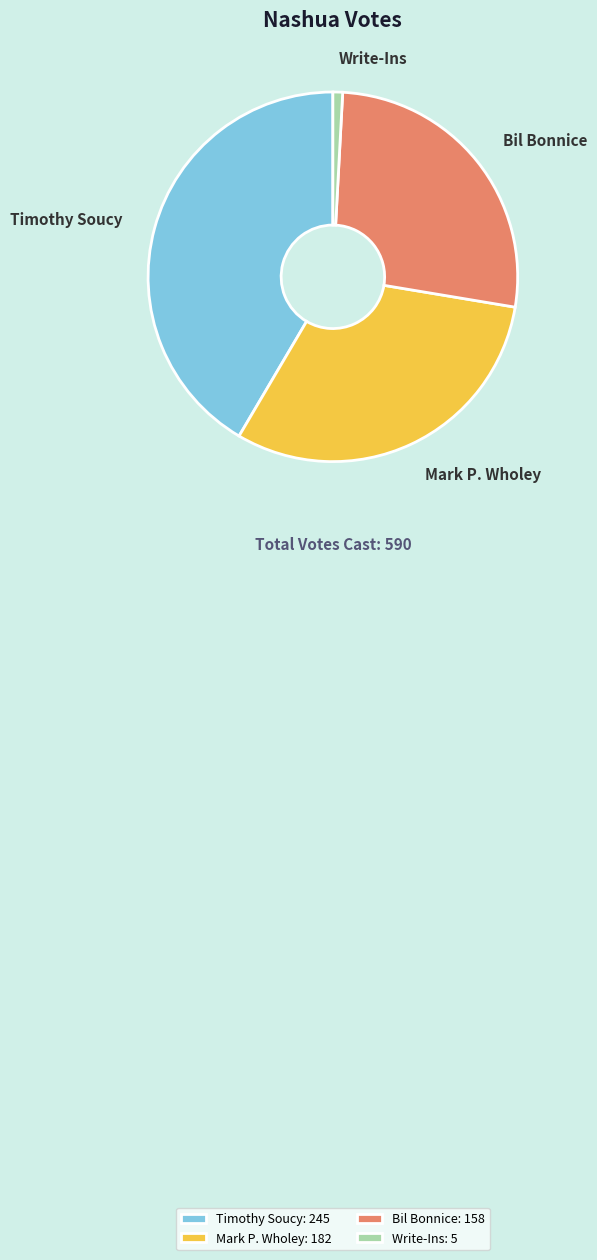

Is it true that Mark P. Wholey is 31% of the pie?

True